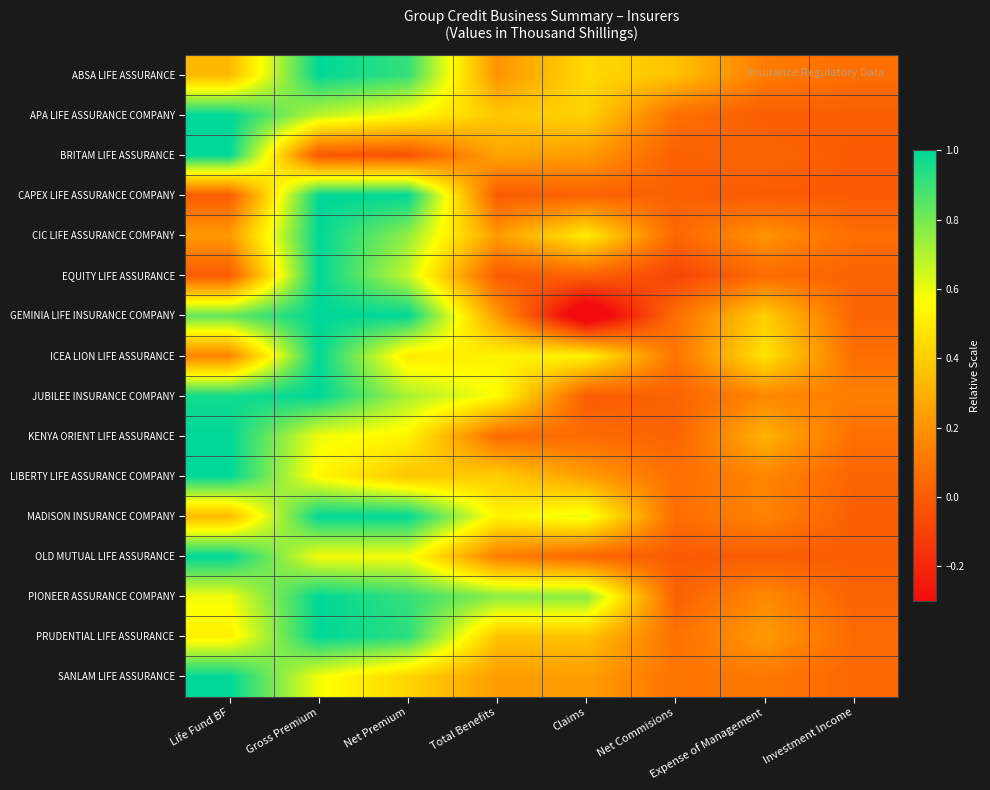

Between Investment Income and Total Benefits, which is larger?

Total Benefits